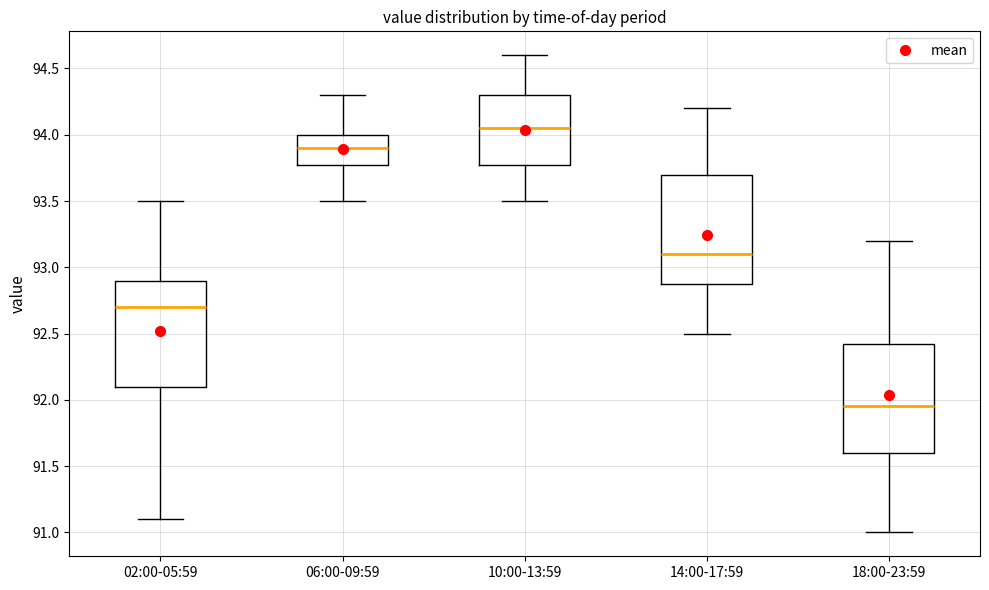

Reading left to right, transcribe this box plot: for each box, give where its median line is, the range the box spans, and where its two whiskers end, as read against the y-axis. The values are not printed on the chart, so give them approximately, as read against the axis.

02:00-05:59: median 92.70, box 92.10 to 92.90, whiskers 91.10 to 93.50
06:00-09:59: median 93.90, box 93.80 to 94.00, whiskers 93.50 to 94.30
10:00-13:59: median 94.05, box 93.80 to 94.30, whiskers 93.50 to 94.60
14:00-17:59: median 93.10, box 92.90 to 93.70, whiskers 92.50 to 94.20
18:00-23:59: median 91.95, box 91.60 to 92.45, whiskers 91.00 to 93.20